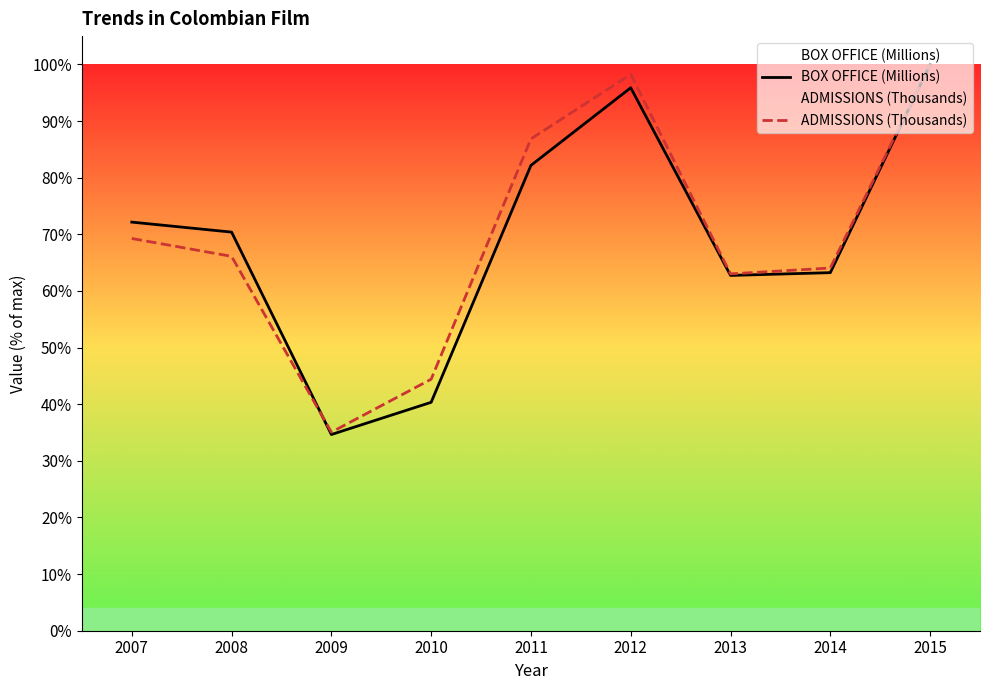

How many data points in BOX OFFICE (Millions) are above 70?

5